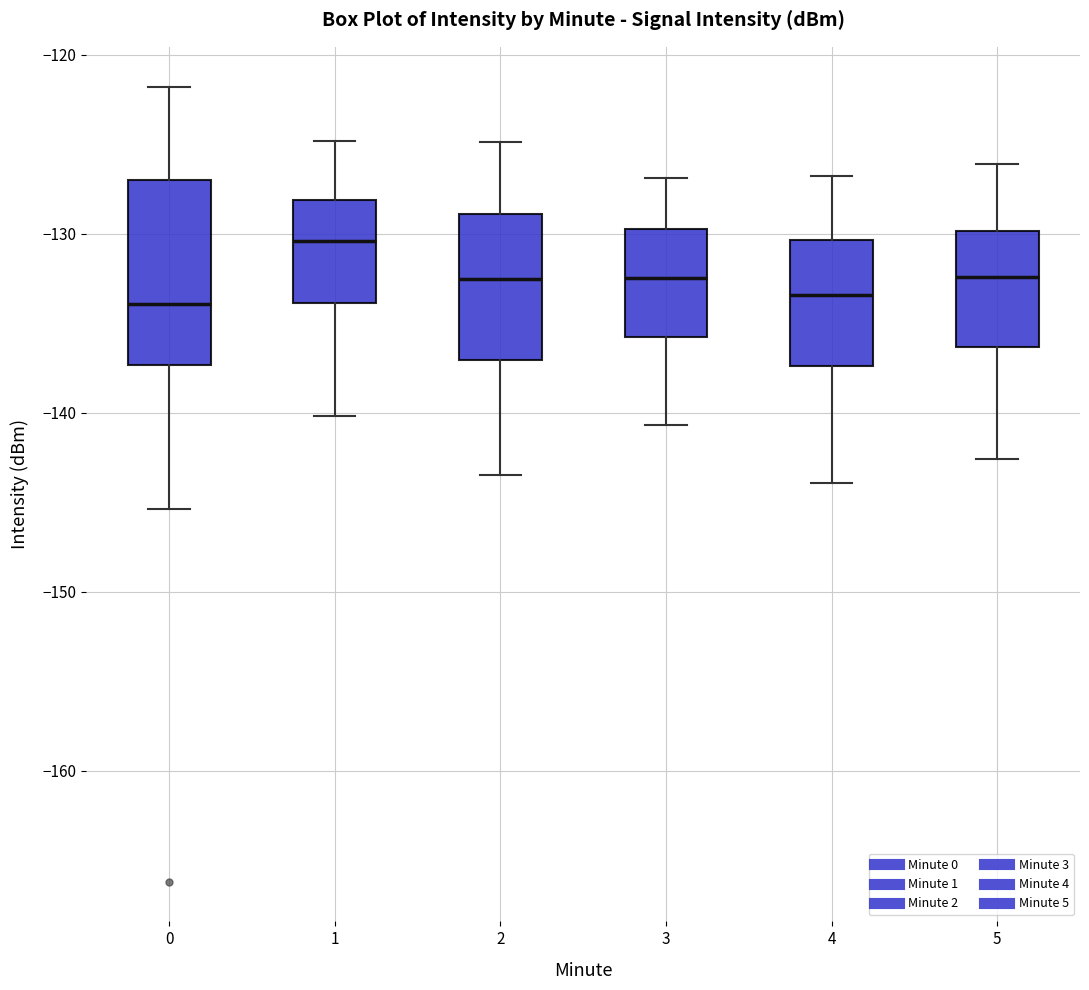

Reading left to right, read every box against the y-axis: the position of its median line, the range the box covers, and the ends of its whiskers. The values are not printed on the chart, so give them approximately, as read against the axis.

0: median -134, box -137 to -127, whiskers -145 to -122
1: median -130, box -134 to -128, whiskers -140 to -125
2: median -133, box -137 to -129, whiskers -143 to -125
3: median -132, box -136 to -130, whiskers -141 to -127
4: median -133, box -137 to -130, whiskers -144 to -127
5: median -132, box -136 to -130, whiskers -143 to -126